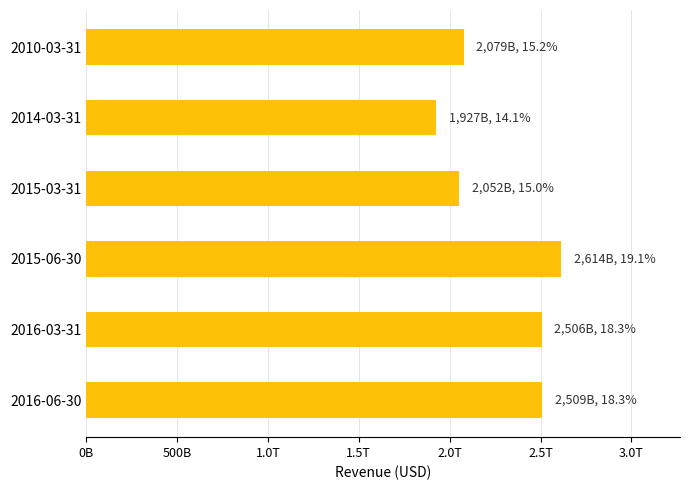

Does the chart contain any negative values?

No